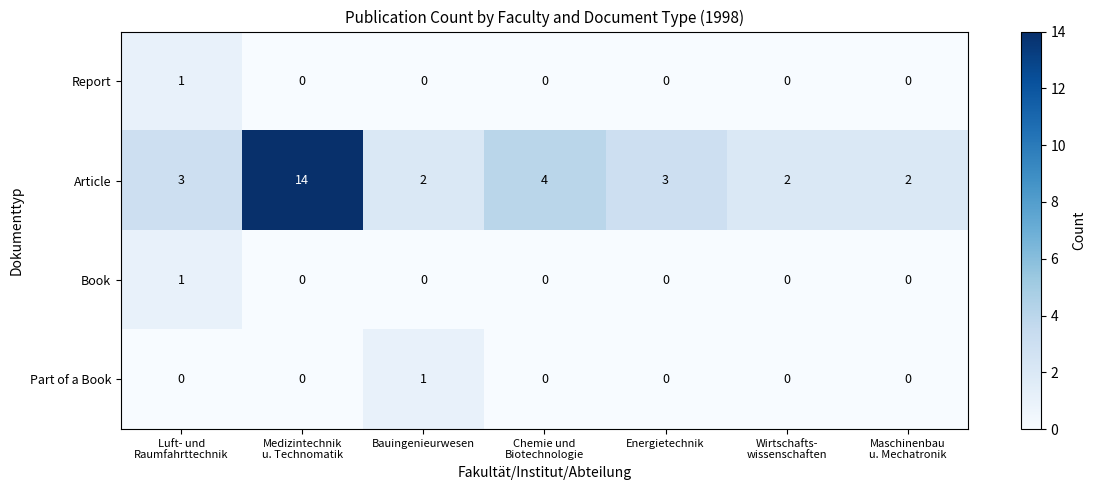

What is the greatest value displayed?

14